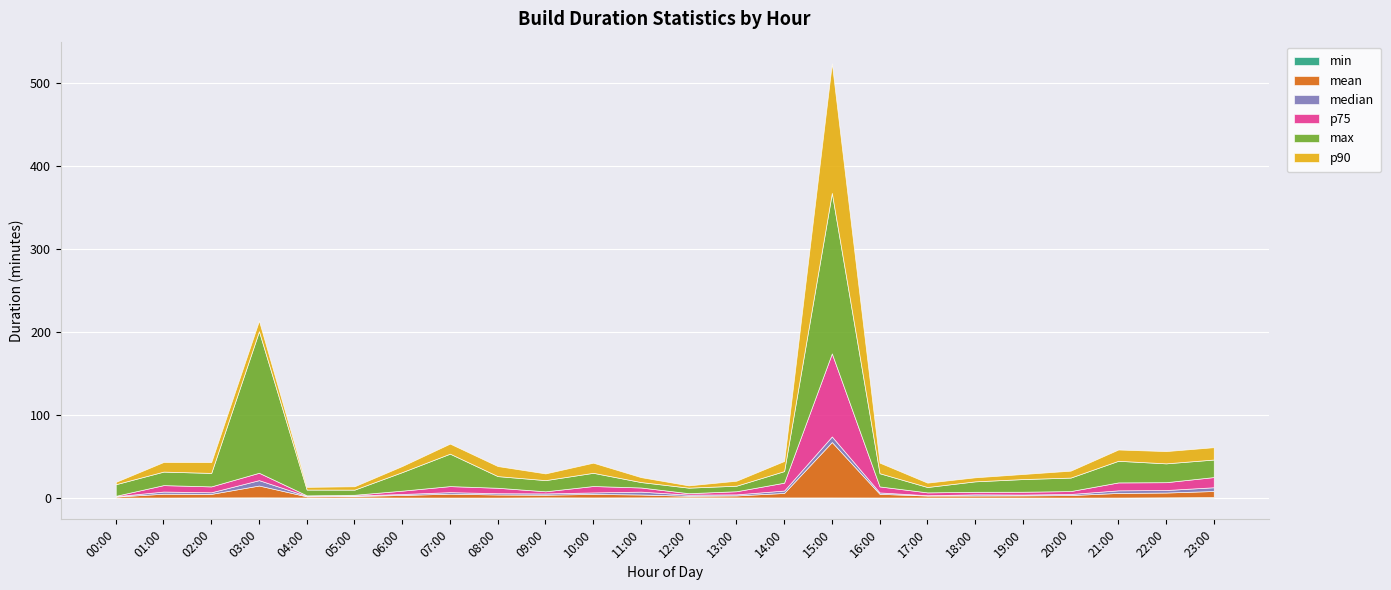

Reading right to left, what are all the values shown in this chart?

min: 0.7	0.4	0.1	0.1	0.1	0.1	0.2	0.2	0.2	0.2	0.3	0.4	0.3	0.2	0.4	0.1	0.1	0.1	0.3	0.2	0.4	0.2	0.1	0.1
mean: 7.3	5.8	5.6	3.0	2.6	2.4	2.3	4.4	66.8	5.4	2.4	1.8	3.4	4.2	3.2	3.7	4.7	3.1	1.7	1.4	14.2	4.3	4.6	1.2
median: 4.5	3.0	3.1	1.4	1.0	1.4	0.4	1.7	6.7	2.9	1.3	1.4	3.4	1.8	1.5	1.6	1.9	1.2	0.7	0.5	6.5	1.9	2.6	0.4
p75: 12.3	9.4	9.5	3.5	3.4	3.1	3.4	7.3	100.0	9.5	3.8	1.7	5.0	7.7	2.6	6.5	7.2	4.0	0.9	0.7	8.9	7.1	7.8	0.5
max: 21.1	22.7	26.1	16.2	15.3	12.6	6.5	15.9	193.3	13.9	6.7	6.7	6.5	15.9	13.5	14.1	39.1	22.4	6.2	7.0	170.5	16.2	16.3	14.0
p90: 14.9	14.8	13.6	8.3	6.1	4.9	5.3	12.8	156.0	12.2	6.0	2.7	5.9	12.2	8.1	12.1	12.1	7.3	4.1	3.2	12.7	13.0	11.5	2.8